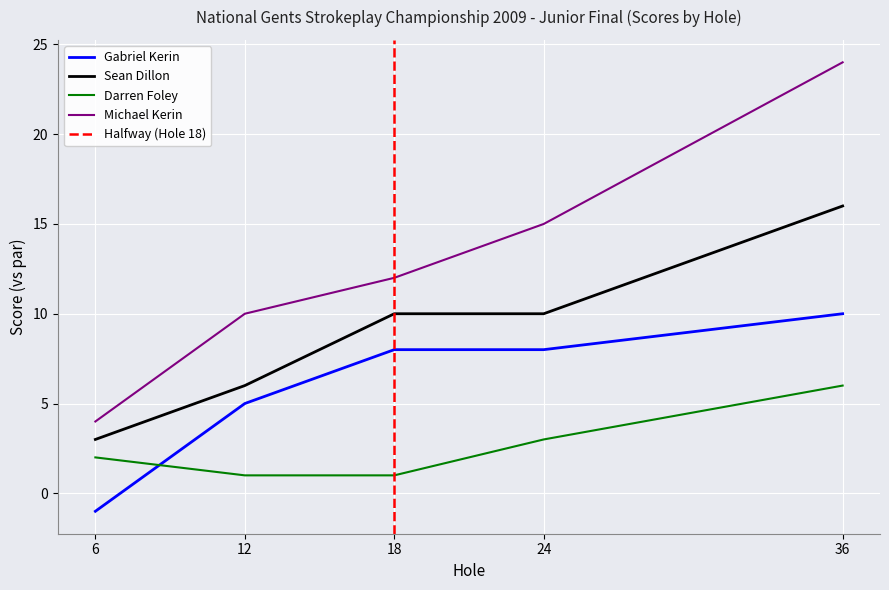

At how many categories does at least one series exceed 3?

5